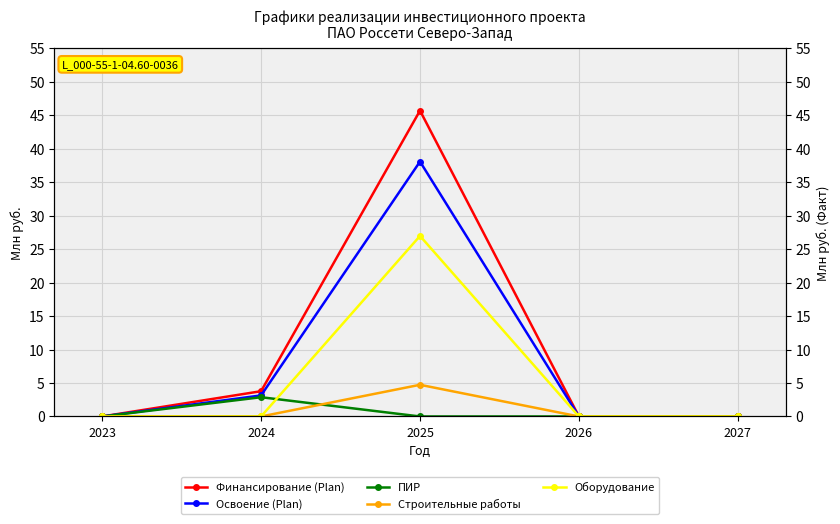

Where is the first local maximum for Оборудование?

2025